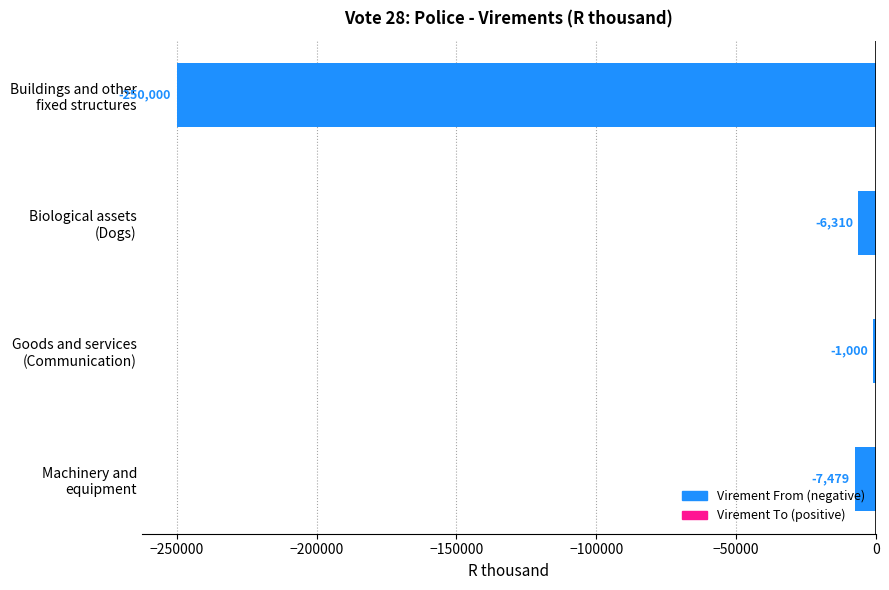

What is the smallest value displayed?

-250000